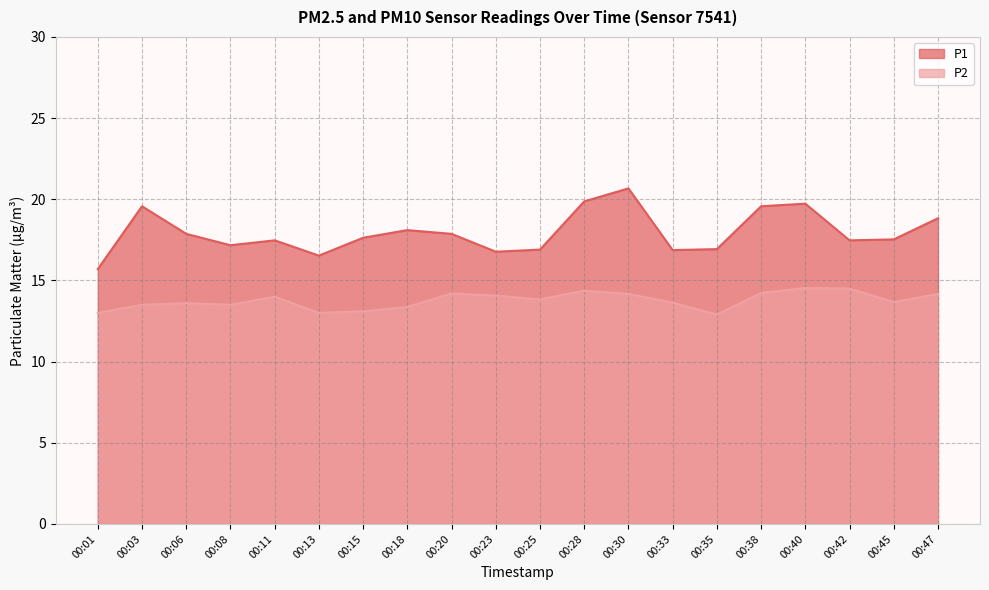

Reading left to right, what are all the values shown in this chart?

P1: 00:01=15.7	00:03=19.6	00:06=17.9	00:08=17.2	00:11=17.5	00:13=16.5	00:15=17.6	00:18=18.1	00:20=17.9	00:23=16.8	00:25=16.9	00:28=19.9	00:30=20.7	00:33=16.9	00:35=16.9	00:38=19.6	00:40=19.7	00:42=17.5	00:45=17.5	00:47=18.8
P2: 00:01=13.0	00:03=13.5	00:06=13.6	00:08=13.5	00:11=14.0	00:13=13.0	00:15=13.1	00:18=13.4	00:20=14.2	00:23=14.1	00:25=13.8	00:28=14.4	00:30=14.2	00:33=13.6	00:35=12.9	00:38=14.2	00:40=14.5	00:42=14.5	00:45=13.7	00:47=14.2